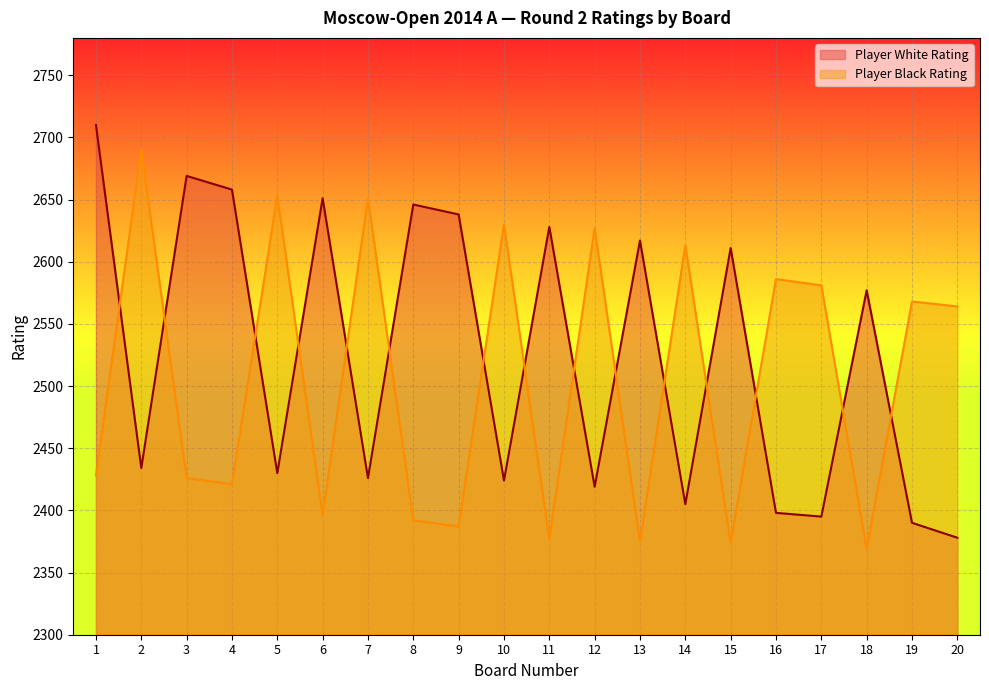

True or false: Player Black Rating has a value of 2690 at 2.

True